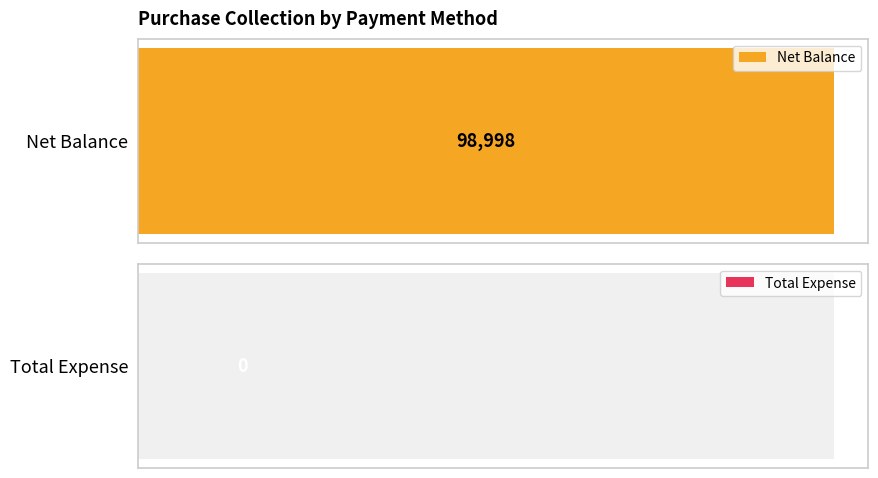

The value of Total Expense at Cheque is 0. True or false?

True